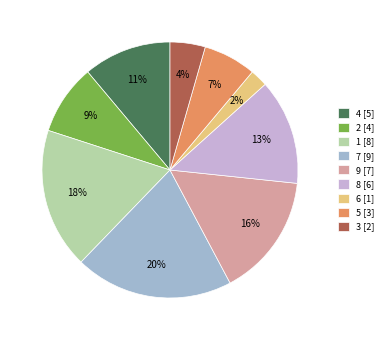

What is the ratio of the value at 4 [5] to the value at 7 [9]?

0.6